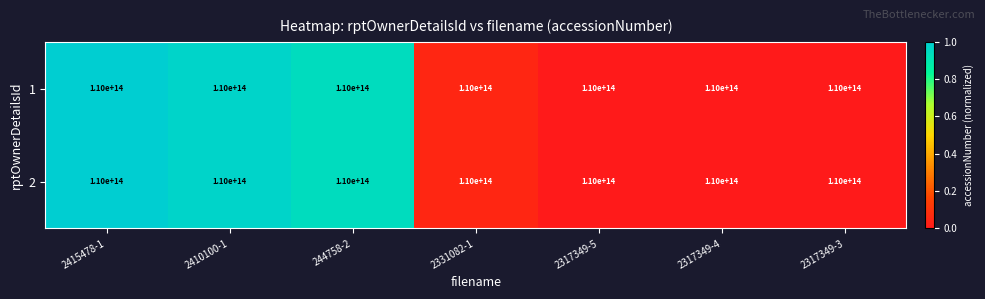

What is the difference between the 1 values at 2331082-1 and 244758-2?

0.9